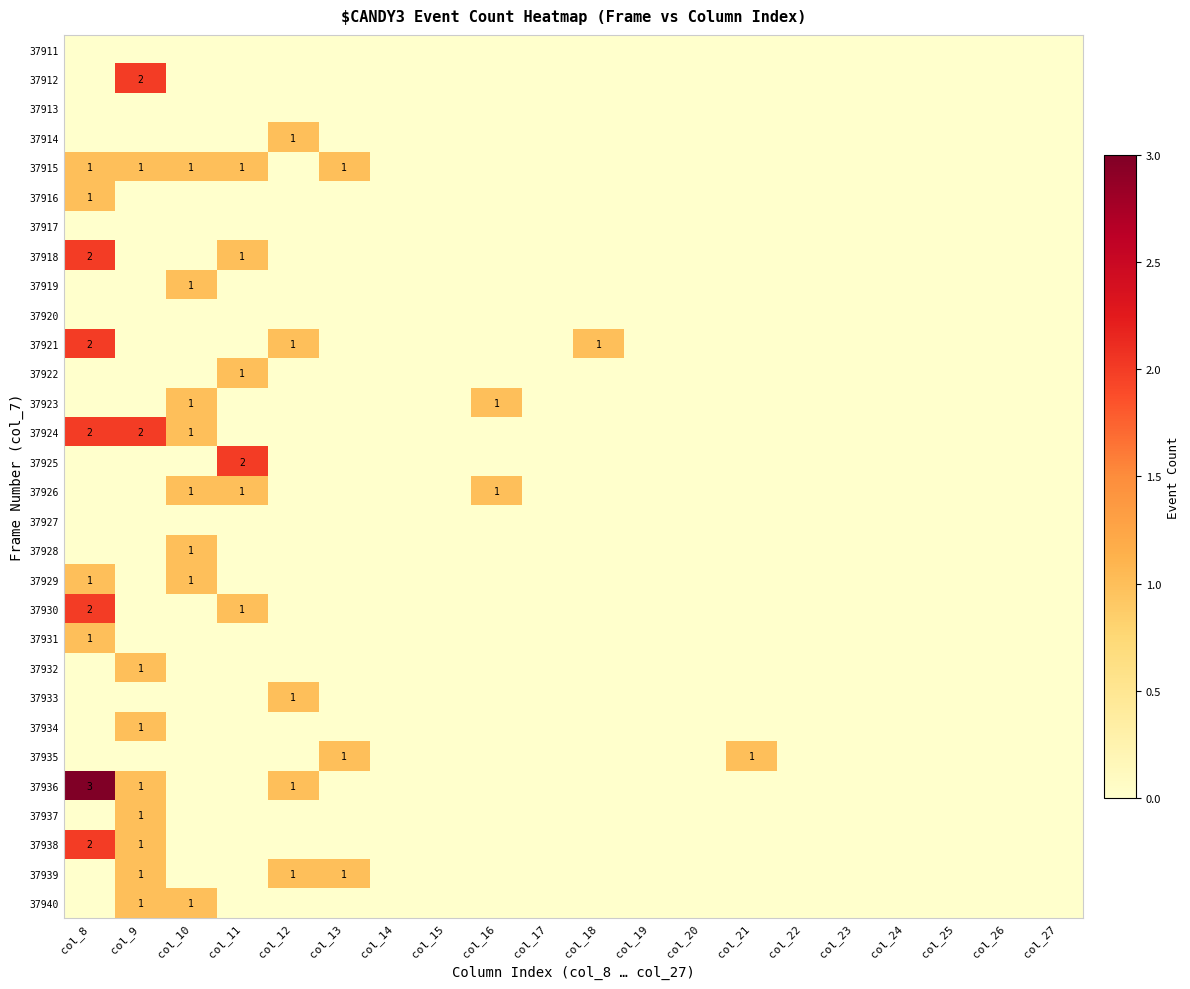

The value of 37926 at col_15 is 0. True or false?

True